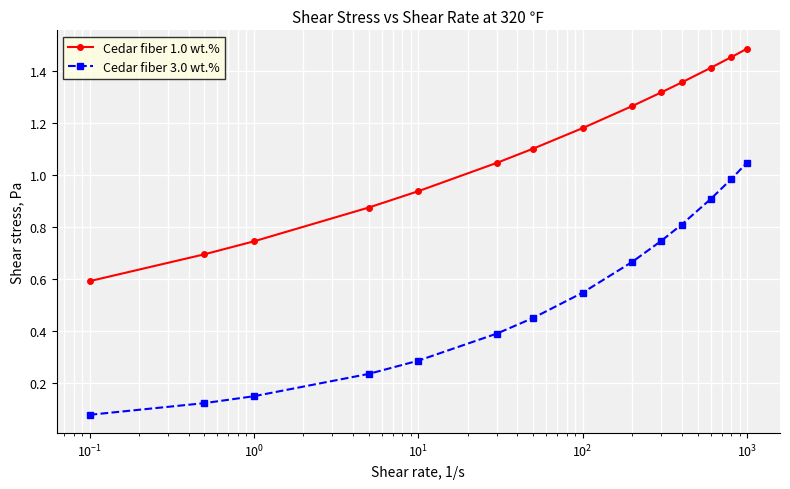

What is the value of the Cedar fiber 3.0 wt.% point at the 11th from the left?

0.8